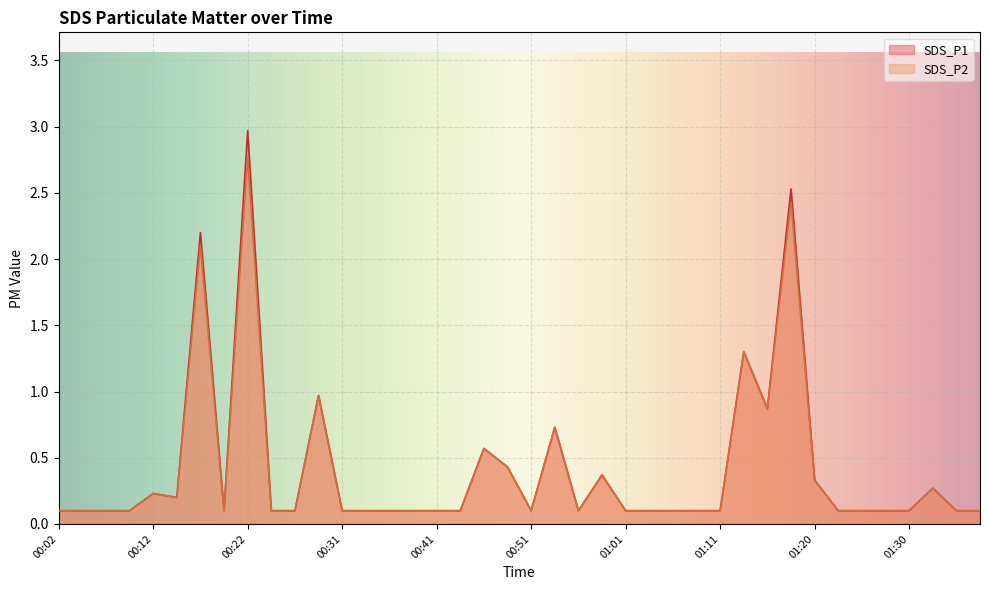

Rank the series by their maximum value, from highest to lowest.

SDS_P1, SDS_P2